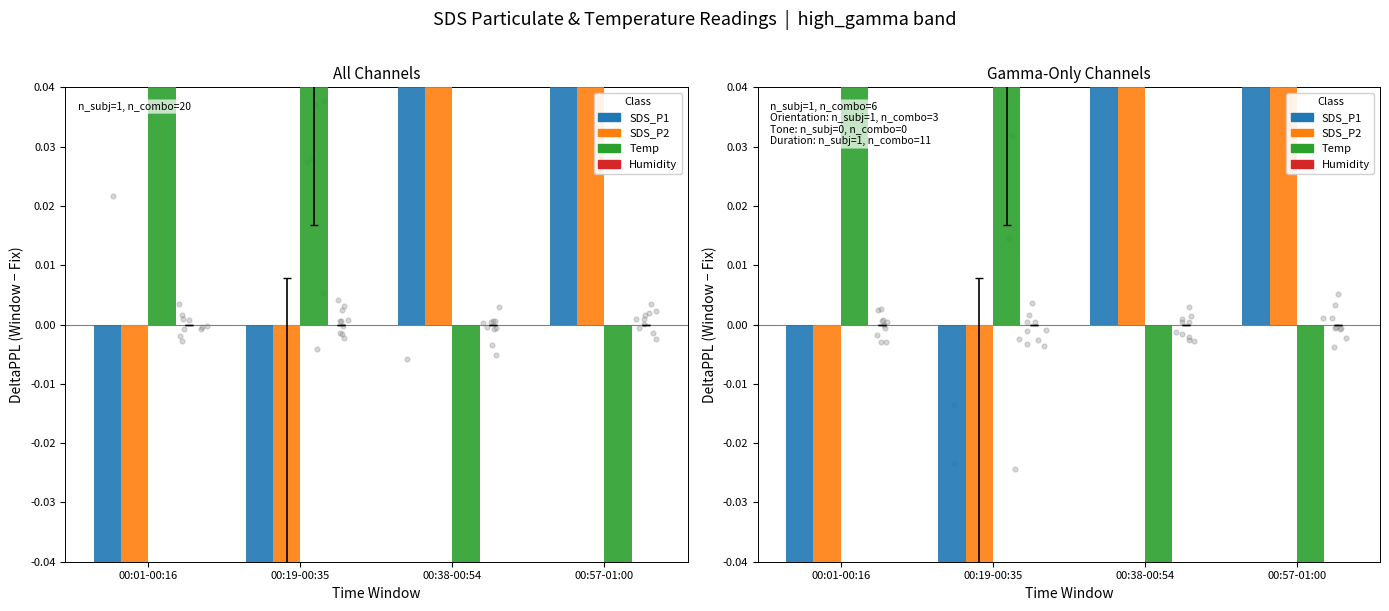

At how many categories does at least one series exceed 0?

4